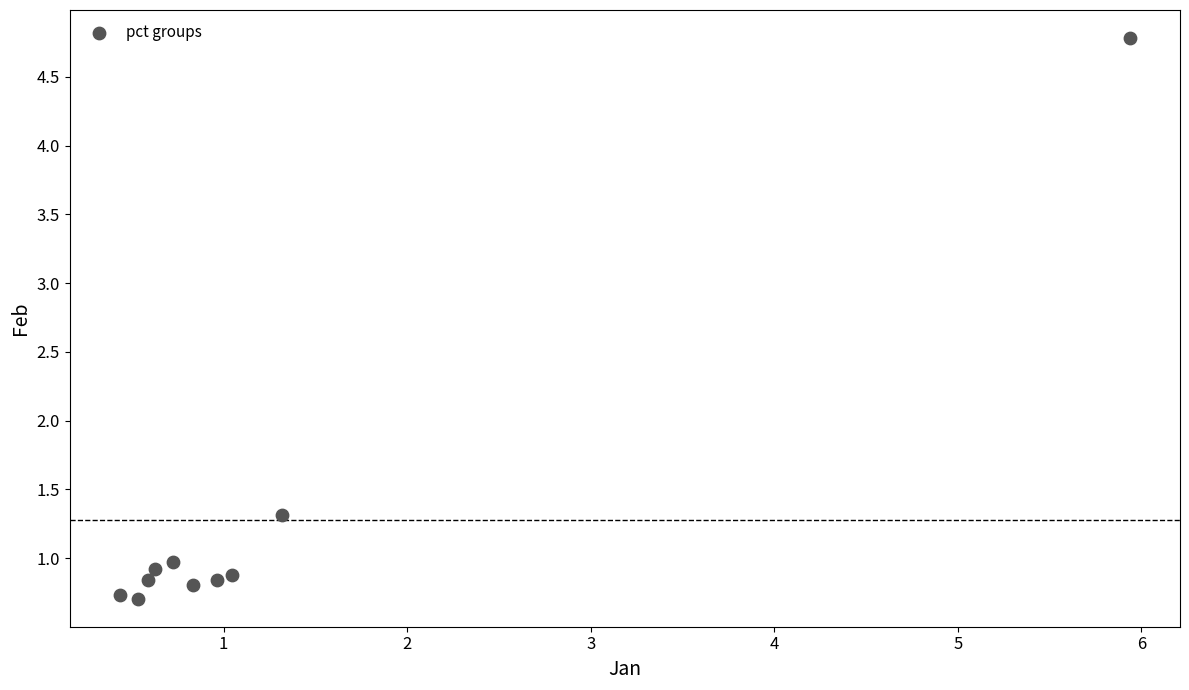

What is the range of X values (max minus min)?

5.5